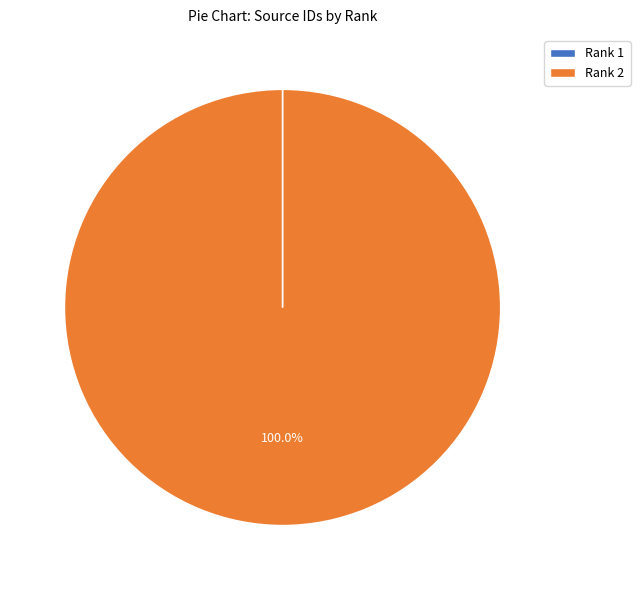

Which category has the biggest portion of the pie?

Rank 2